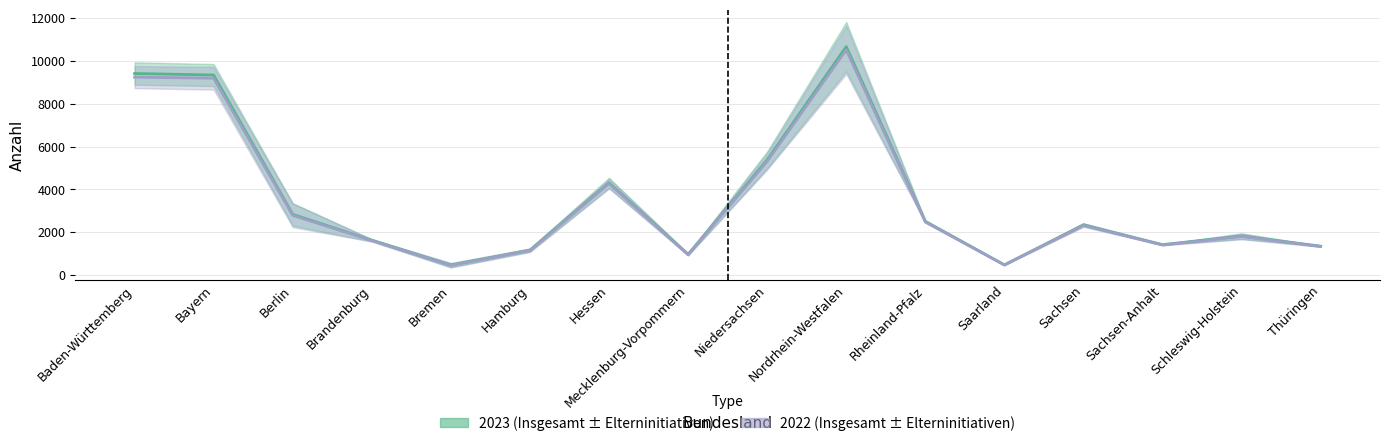

Reading left to right, what are all the values shown in this chart?

Kindertageseinrichtungen insgesamt 2023: Baden-Württemberg=9414	Bayern=9343	Berlin=2832	Brandenburg=1627	Bremen=462	Hamburg=1165	Hessen=4308	Mecklenburg-Vorpommern=965	Niedersachsen=5379	Nordrhein-Westfalen=10668	Rheinland-Pfalz=2508	Saarland=474	Sachsen=2348	Sachsen-Anhalt=1419	Schleswig-Holstein=1818	Thüringen=1347
Kindertageseinrichtungen insgesamt 2022: Baden-Württemberg=9245	Bayern=9193	Berlin=2787	Brandenburg=1611	Bremen=454	Hamburg=1148	Hessen=4271	Mecklenburg-Vorpommern=951	Niedersachsen=5310	Nordrhein-Westfalen=10521	Rheinland-Pfalz=2481	Saarland=468	Sachsen=2321	Sachsen-Anhalt=1401	Schleswig-Holstein=1799	Thüringen=1330